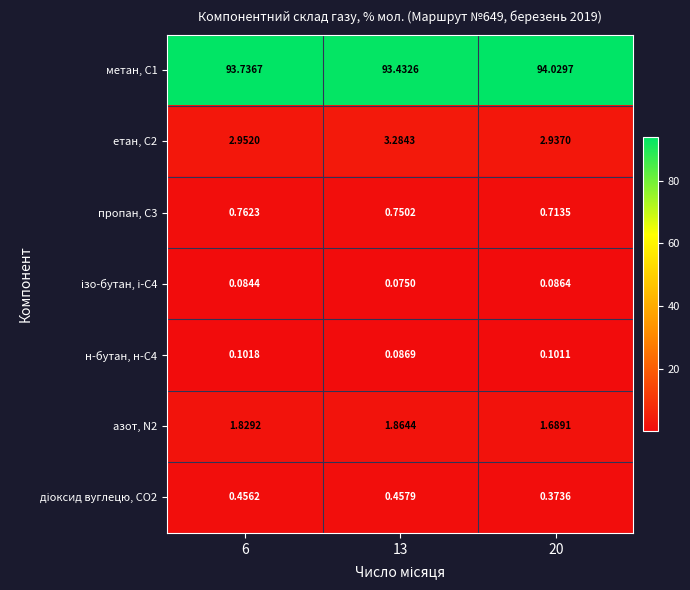

Is the value of метан, С1 at 13 greater than the value of пропан, С3 at 20?

Yes